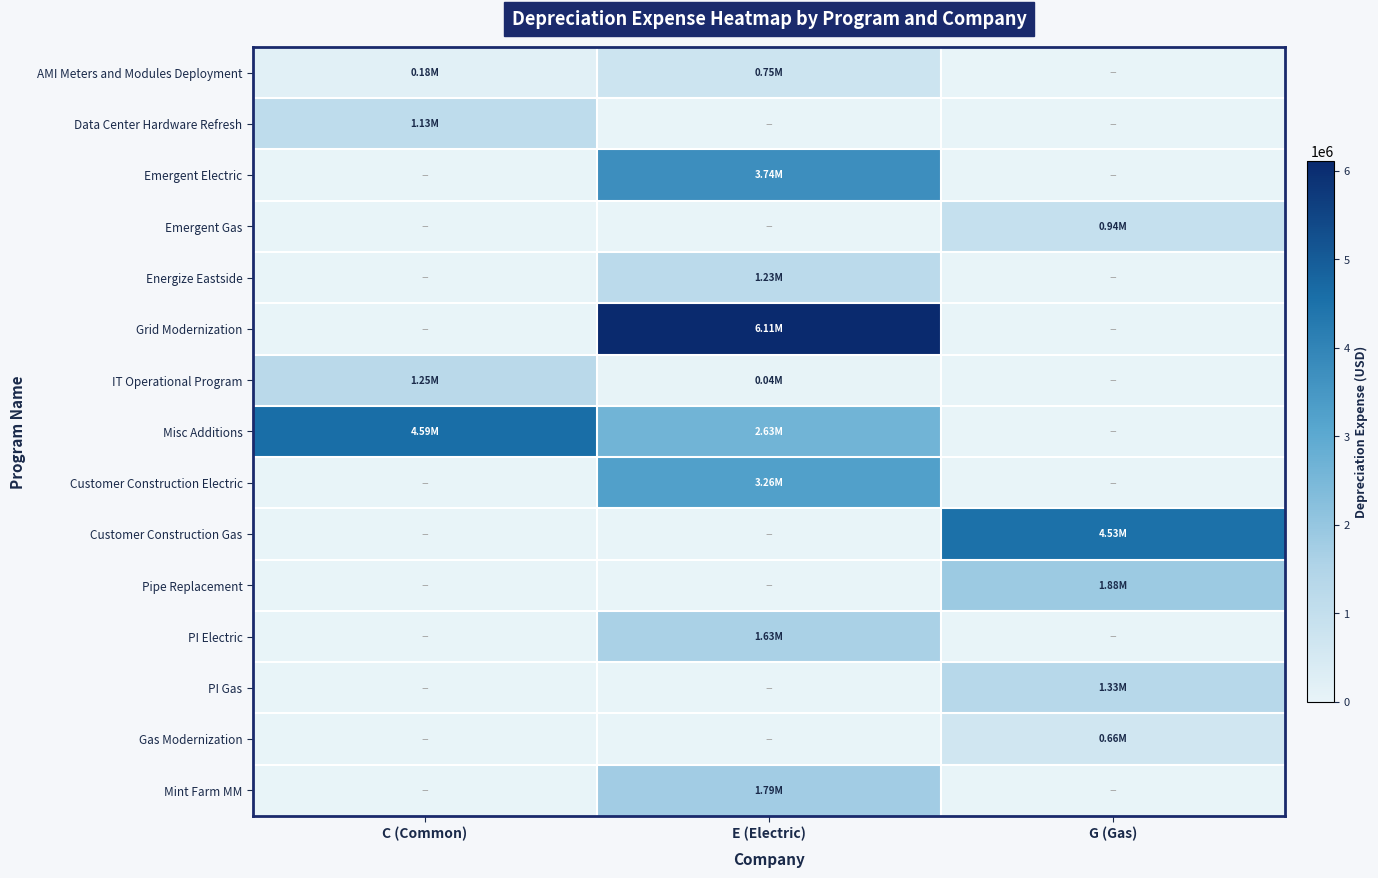

Which series has the largest range (max minus min)?

Grid Modernization